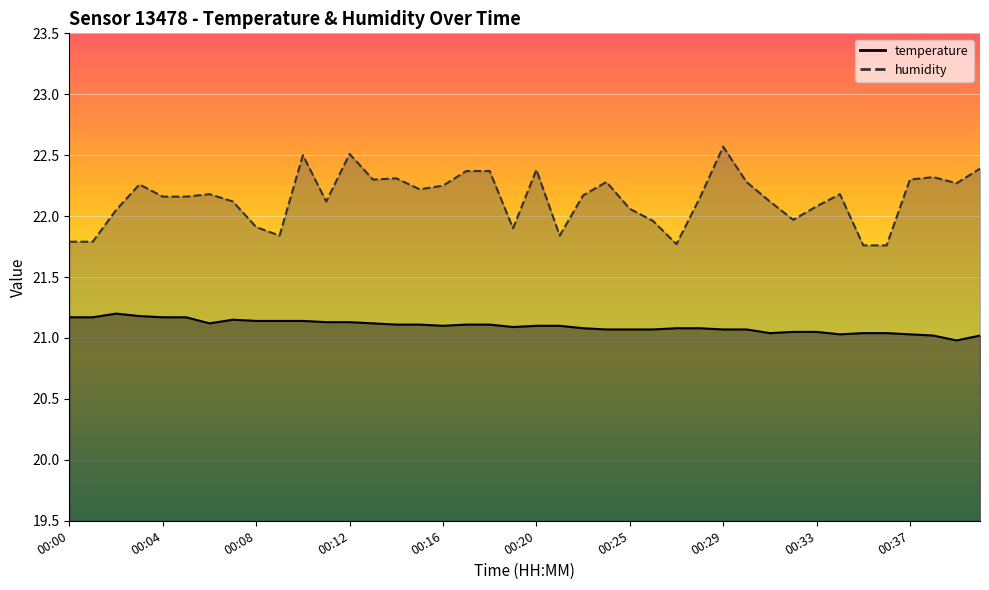

Count the number of categories in the chart.

40